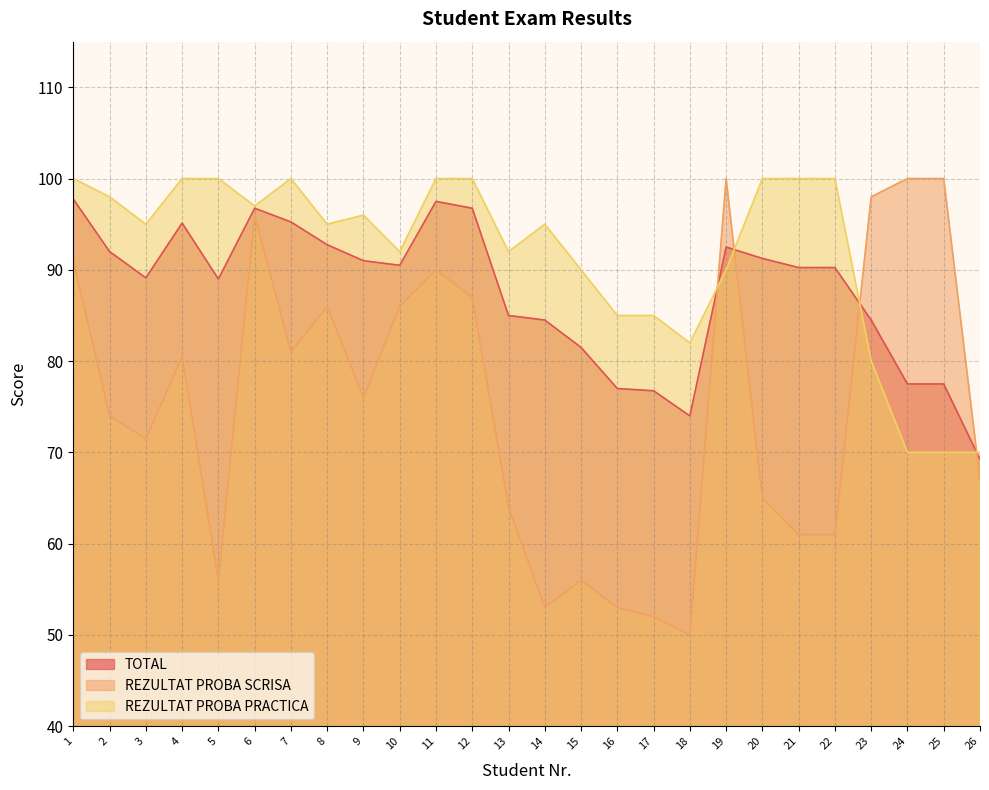

Reading right to left, list all the values displayed in this chart.

TOTAL: 26=69.2	25=77.5	24=77.5	23=84.5	22=90.2	21=90.2	20=91.2	19=92.5	18=74.0	17=76.8	16=77.0	15=81.5	14=84.5	13=85.0	12=96.8	11=97.5	10=90.5	9=91.0	8=92.8	7=95.2	6=96.8	5=89.0	4=95.1	3=89.1	2=92.0	1=97.8
REZULTAT PROBA SCRISA: 26=67.0	25=100.0	24=100.0	23=98.0	22=61.0	21=61.0	20=65.0	19=100.0	18=50.0	17=52.0	16=53.0	15=56.0	14=53.0	13=64.0	12=87.0	11=90.0	10=86.0	9=76.0	8=86.0	7=81.0	6=96.0	5=56.0	4=80.5	3=71.5	2=74.0	1=91.0
REZULTAT PROBA PRACTICA: 26=70.0	25=70.0	24=70.0	23=80.0	22=100.0	21=100.0	20=100.0	19=90.0	18=82.0	17=85.0	16=85.0	15=90.0	14=95.0	13=92.0	12=100.0	11=100.0	10=92.0	9=96.0	8=95.0	7=100.0	6=97.0	5=100.0	4=100.0	3=95.0	2=98.0	1=100.0